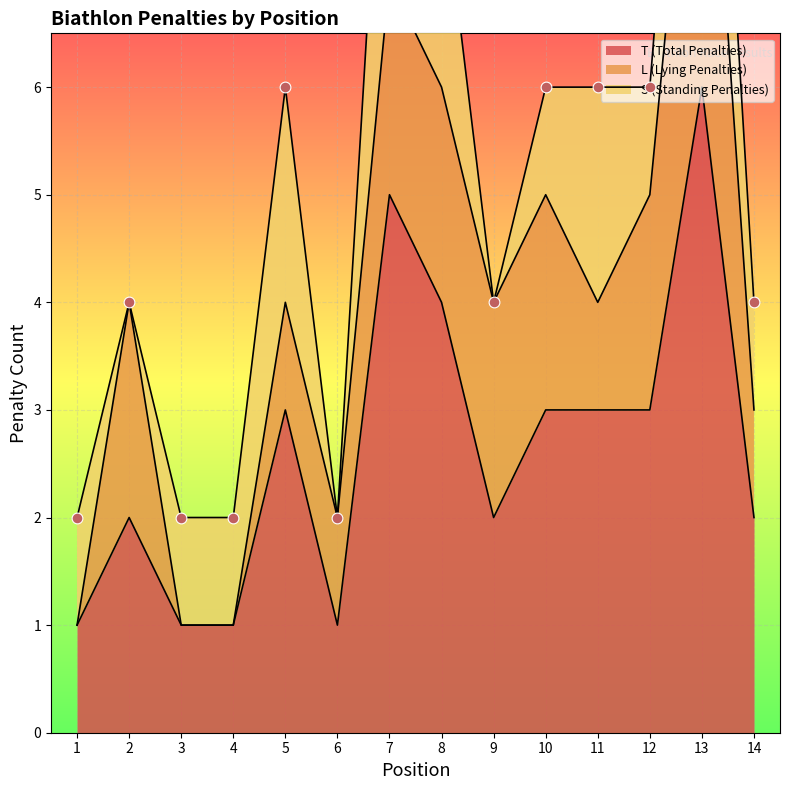

Is the value of L (Lying Penalties) at 2 greater than the value of S (Standing Penalties) at 9?

Yes